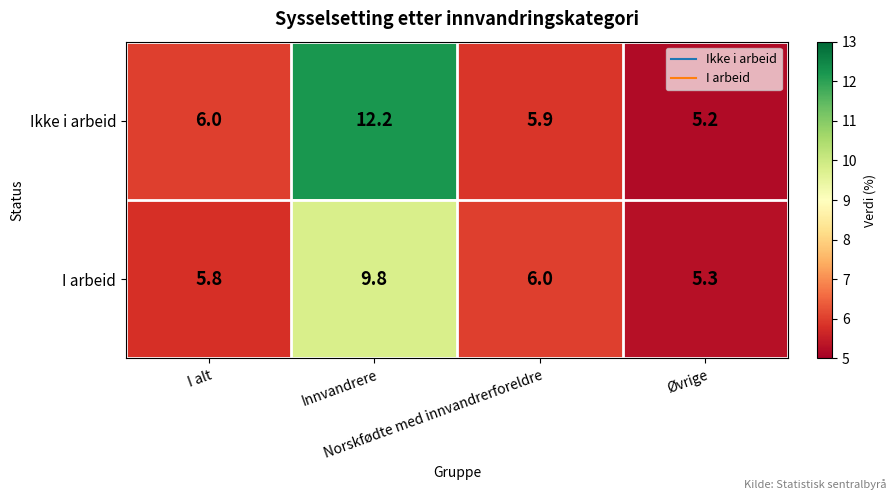

What is the difference between the maximum and minimum values in the Ikke i arbeid series?

7.0